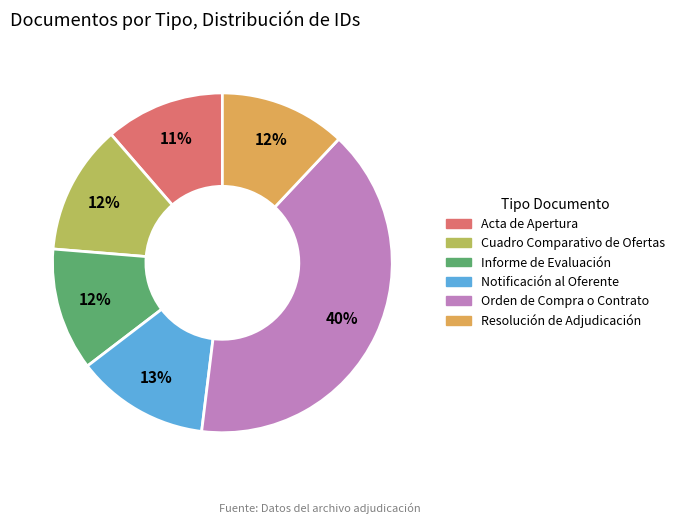

Which slice is the largest?

Orden de Compra o Contrato